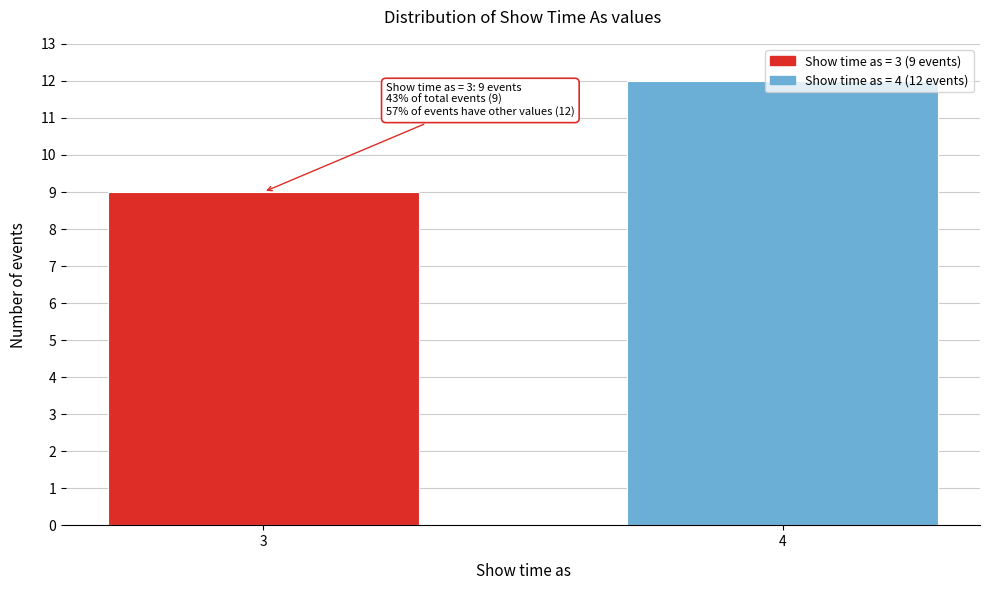

What is the sum of the values at 3 and 4?

21